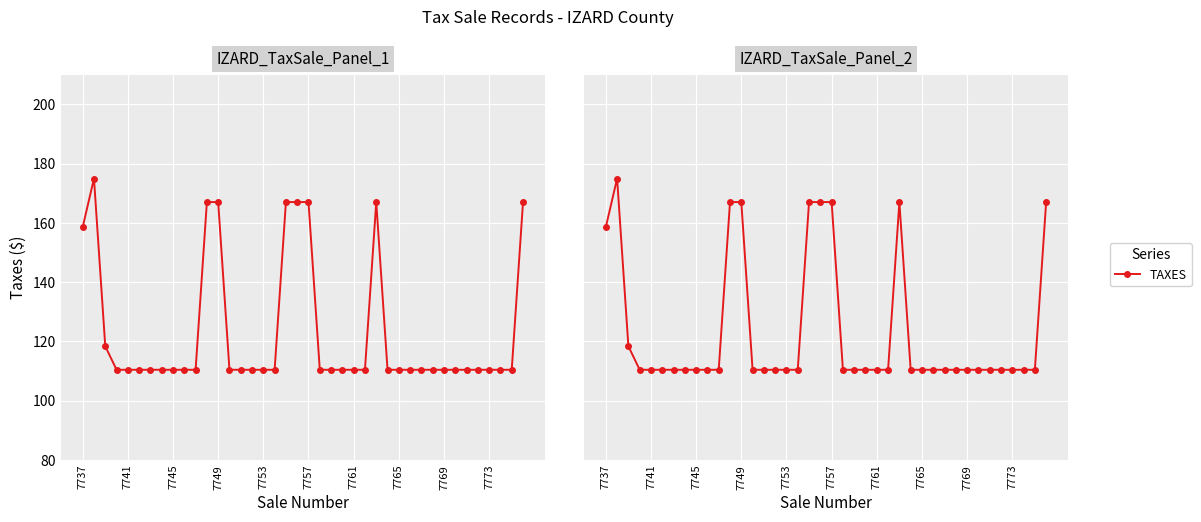

Is it true that the value at 15 is 152.7?

False